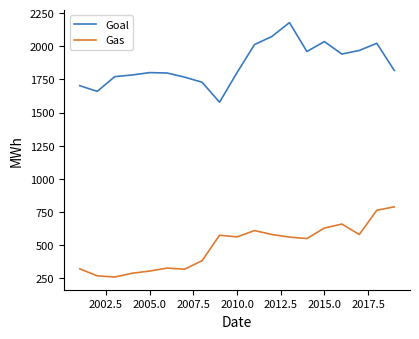

Rank the series by their maximum value, from highest to lowest.

Goal, Gas